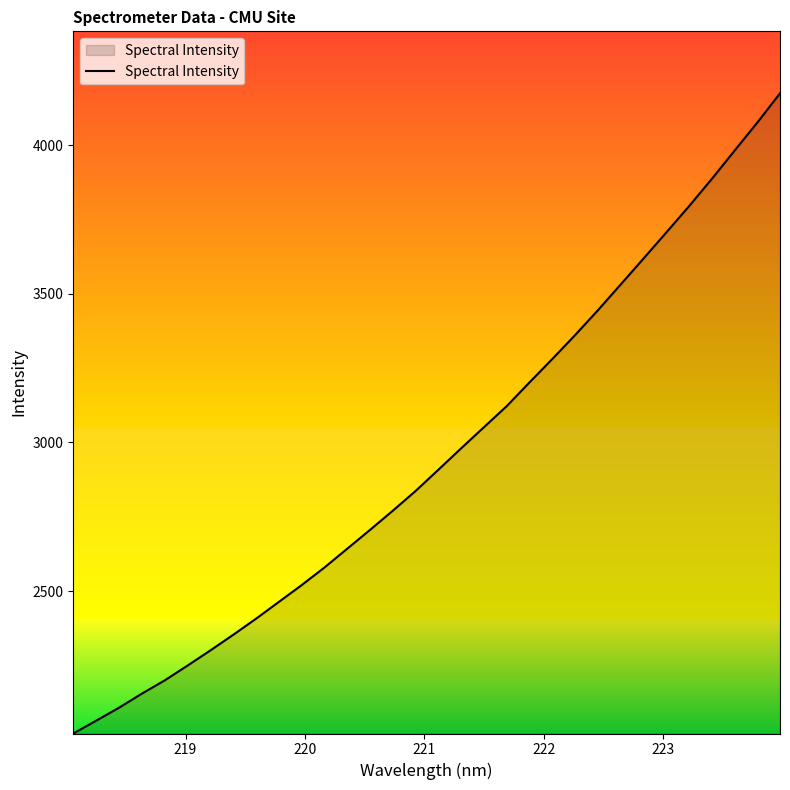

What is the maximum value shown in the chart?

4174.9